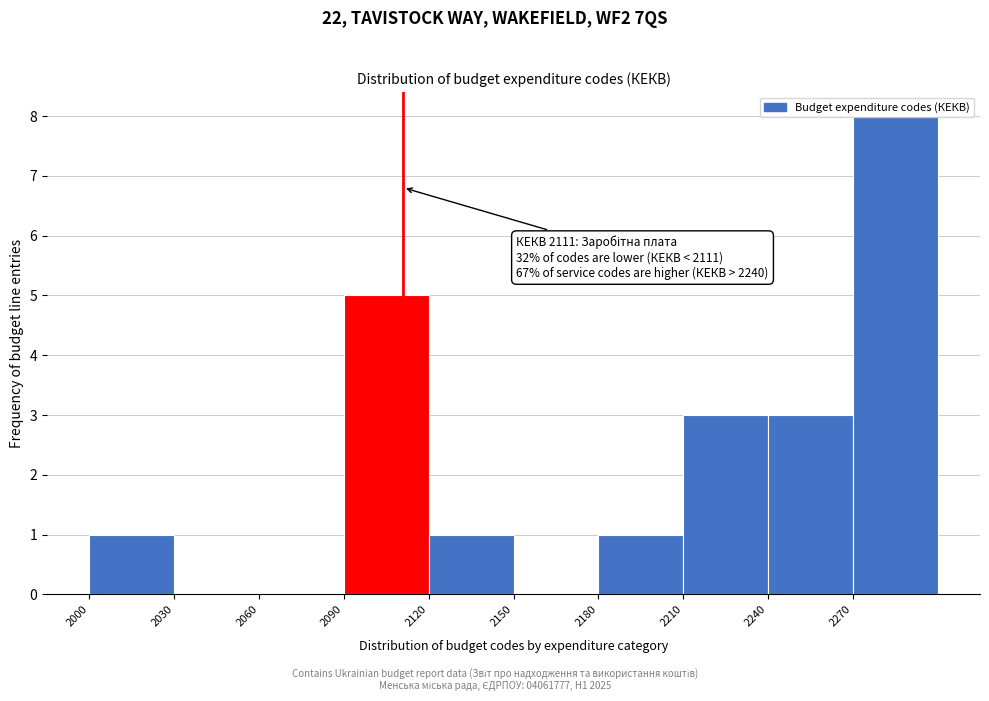

Over which range of the x-axis is the bar tallest?

2270 to 2300